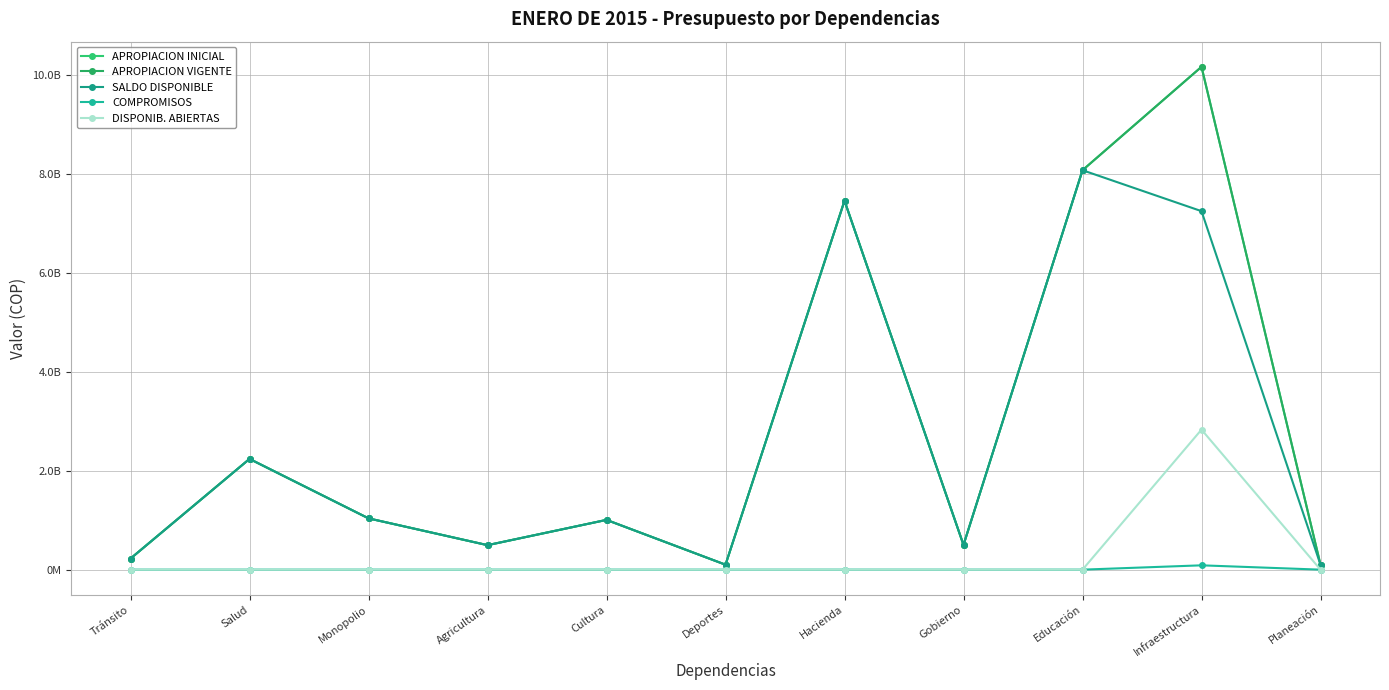

Is this an area chart (filled region under the line)?

No